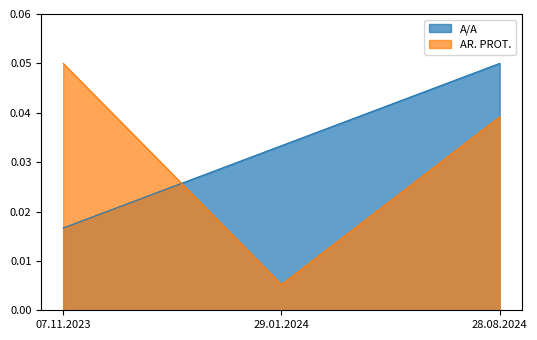

True or false: A/A has a value of 0.0 at 29.01.2024.

True